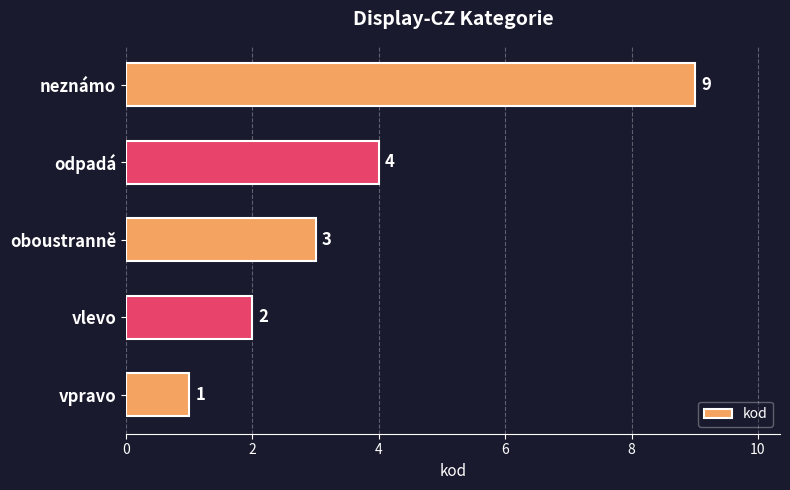

At which category does the chart reach its minimum across all series?

vpravo